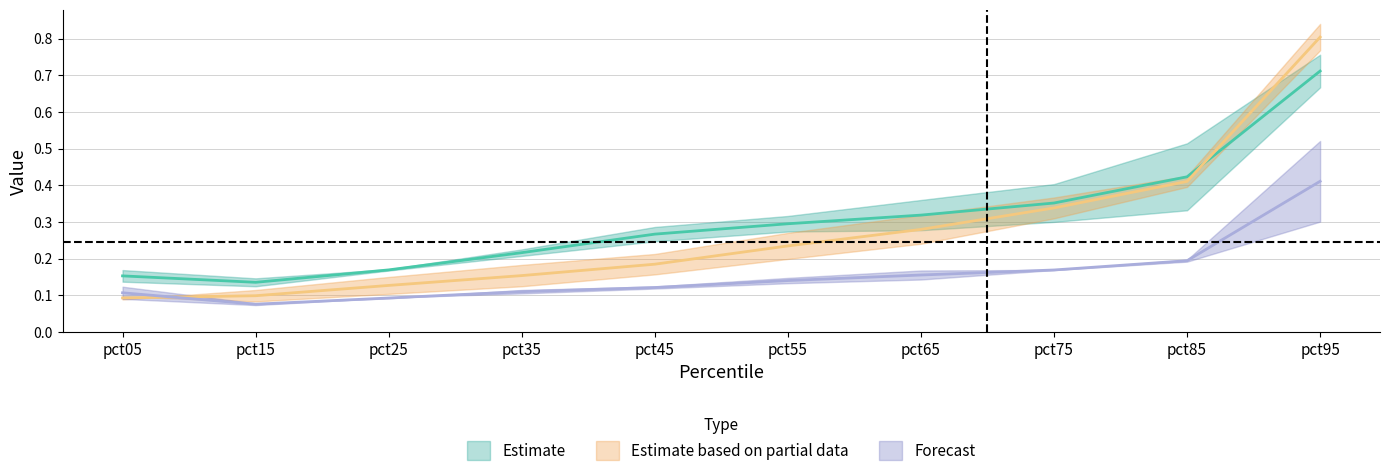

True or false: Jan and Feb intersect in this chart.

True